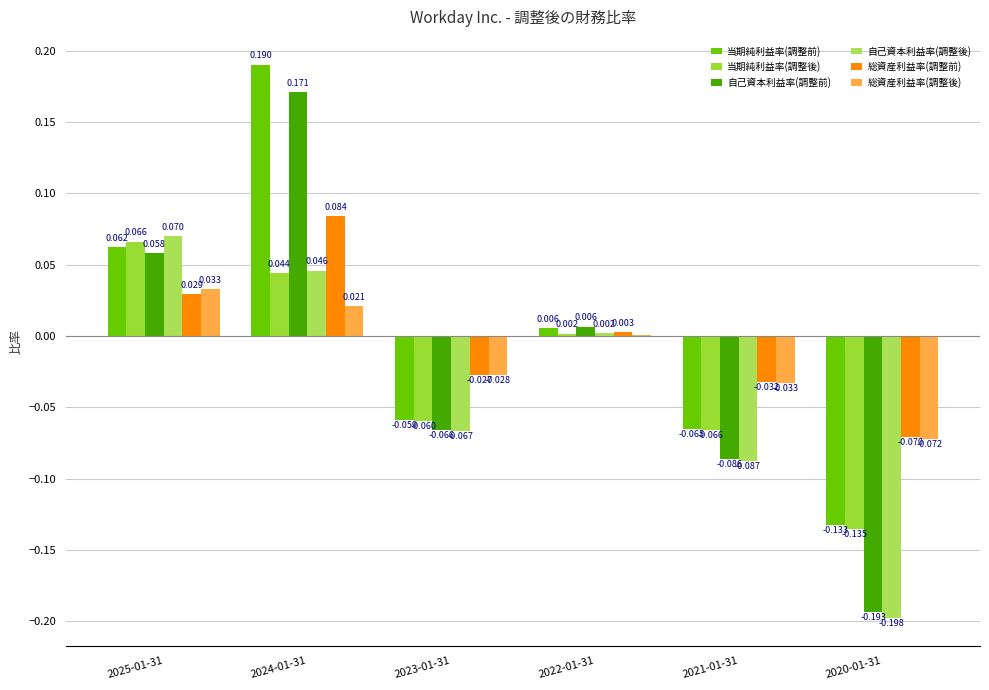

What is the minimum value for 当期純利益率(調整後)?

-0.1